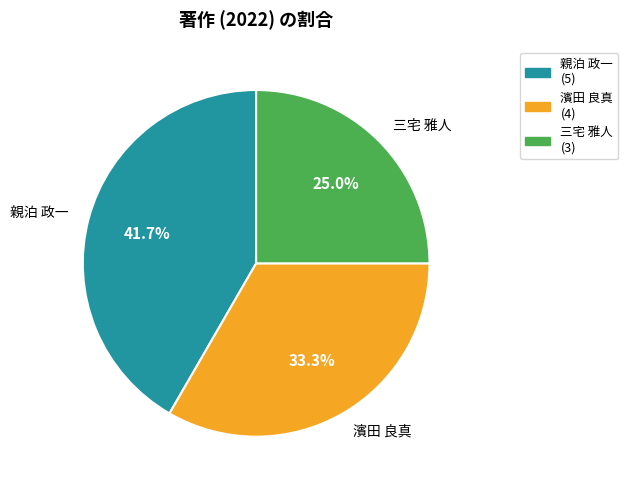

To the nearest percent, what percentage of the pie is 濱田 良真?

33%